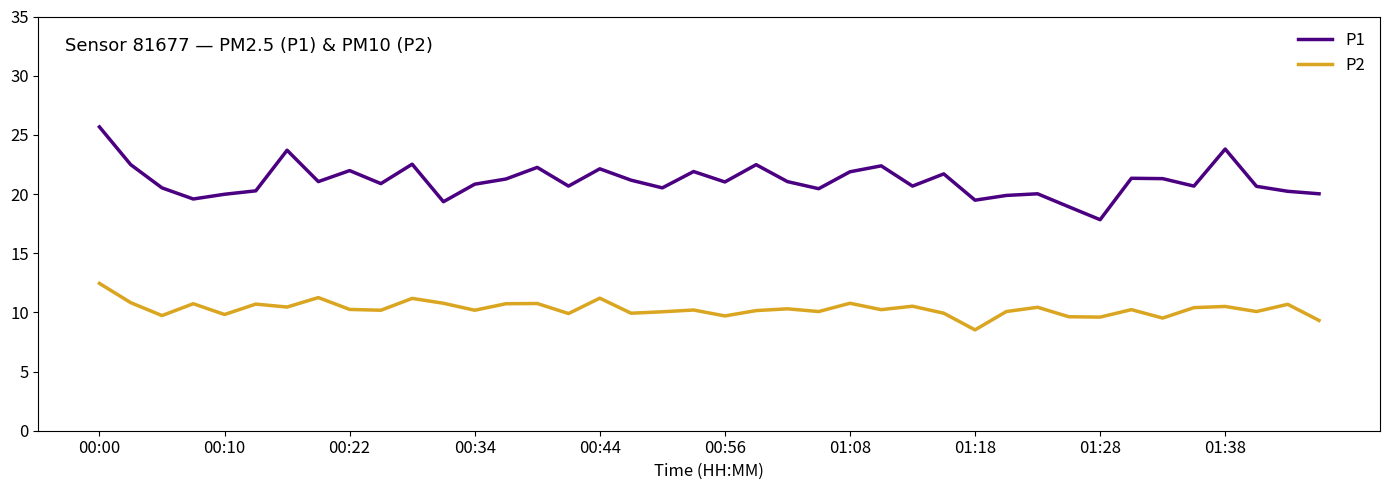

What are all the series names shown in the legend?

P1, P2